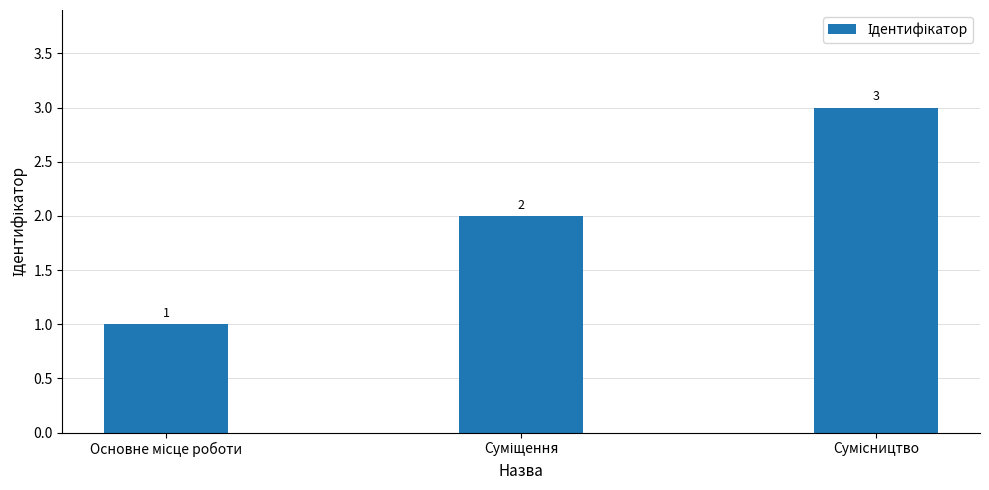

What is the maximum value shown in the chart?

3